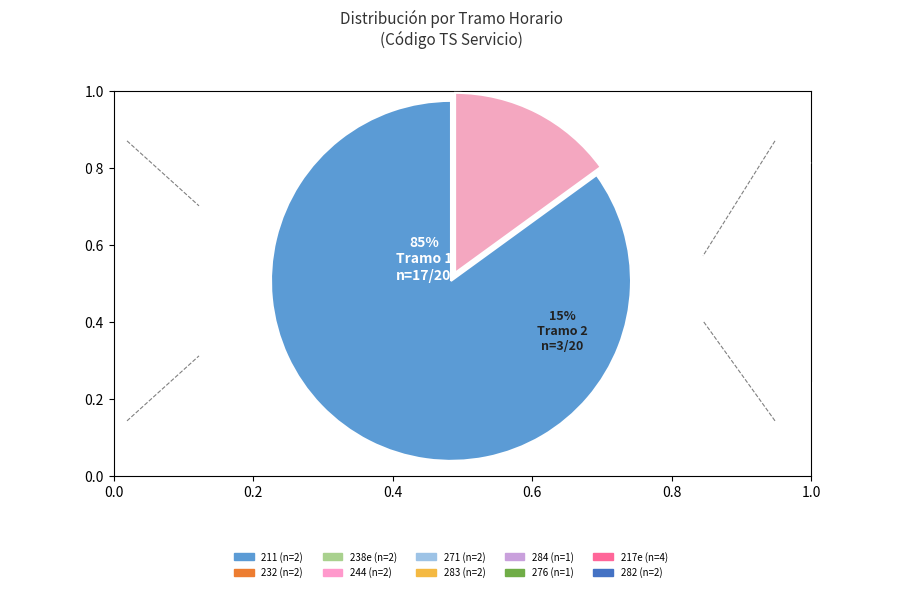

How much of the chart is everything except 283?

90.0%